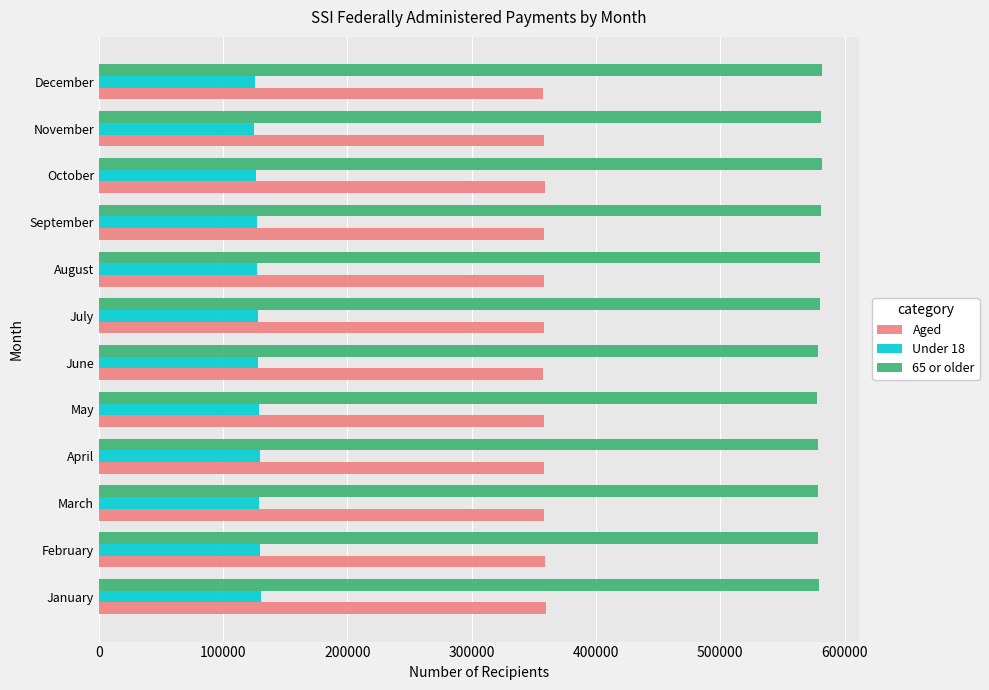

The value of Under 18 at January is 218623. True or false?

False